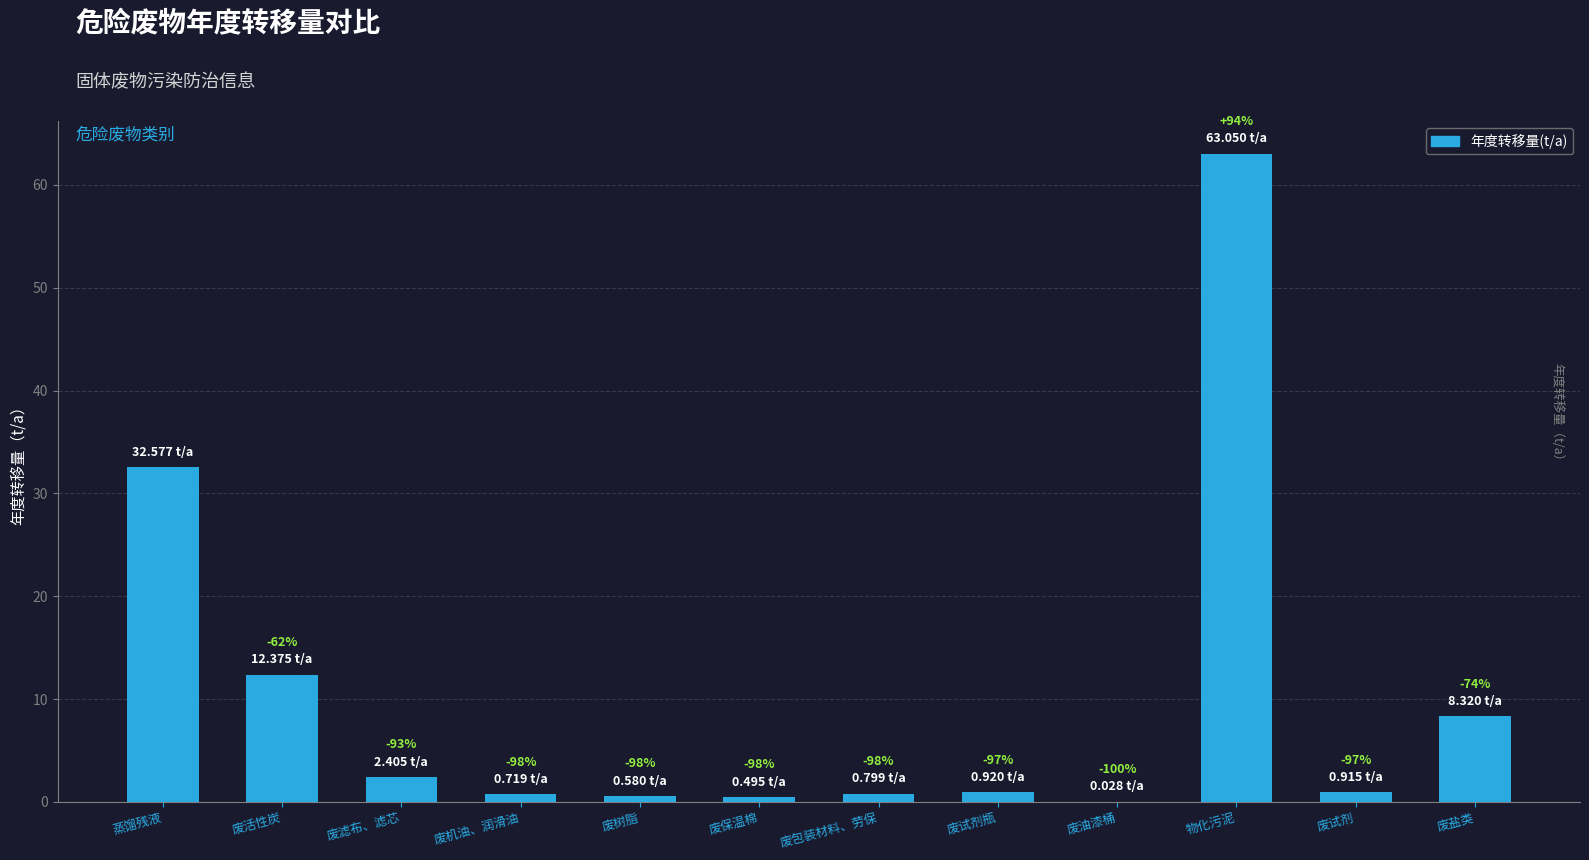

At which label is the value closest to 31?

蒸馏残液